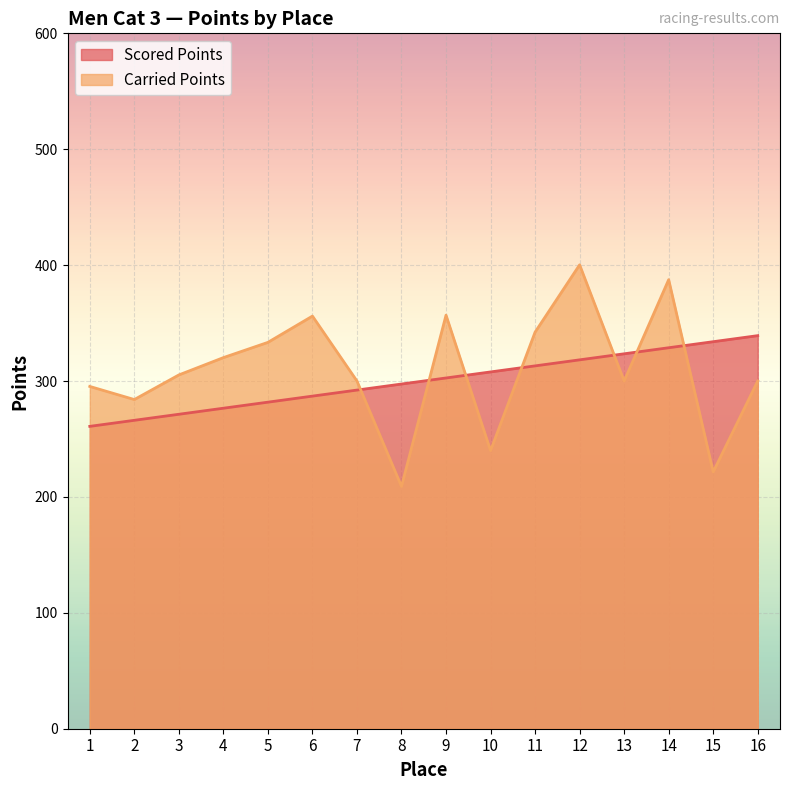

Which series has the widest spread of values?

Carried Points